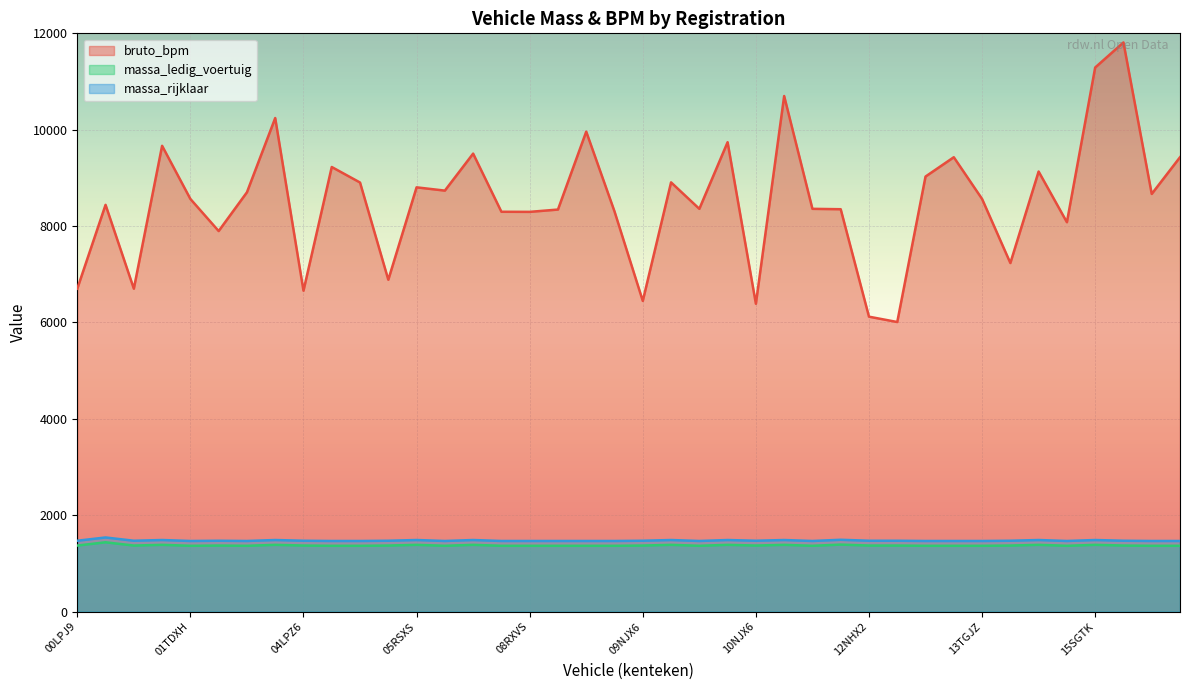

What is the difference between the maximum and second lowest values in the bruto_bpm series?

5691